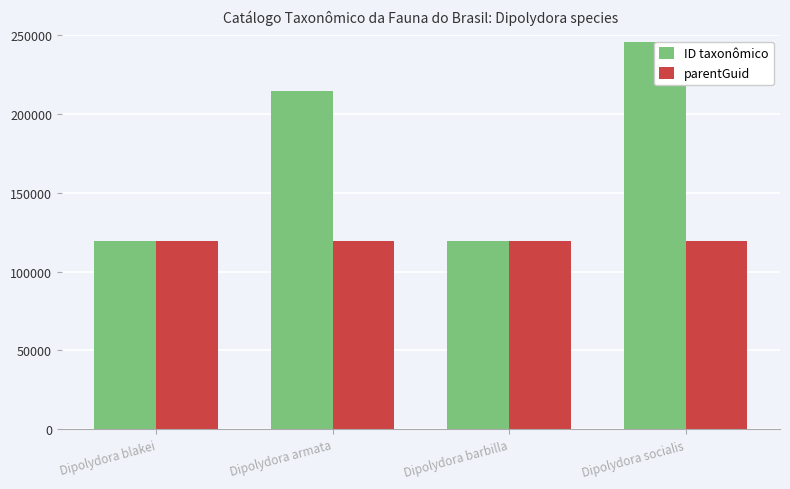

What is the label of the 4th bar from the right?

Dipolydora blakei